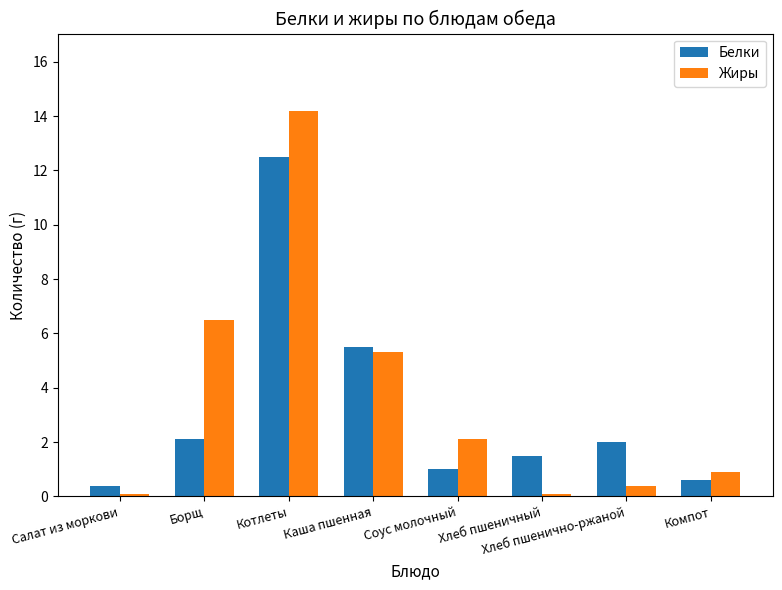

True or false: Жиры has a value of 9.3 at Борщ.

False